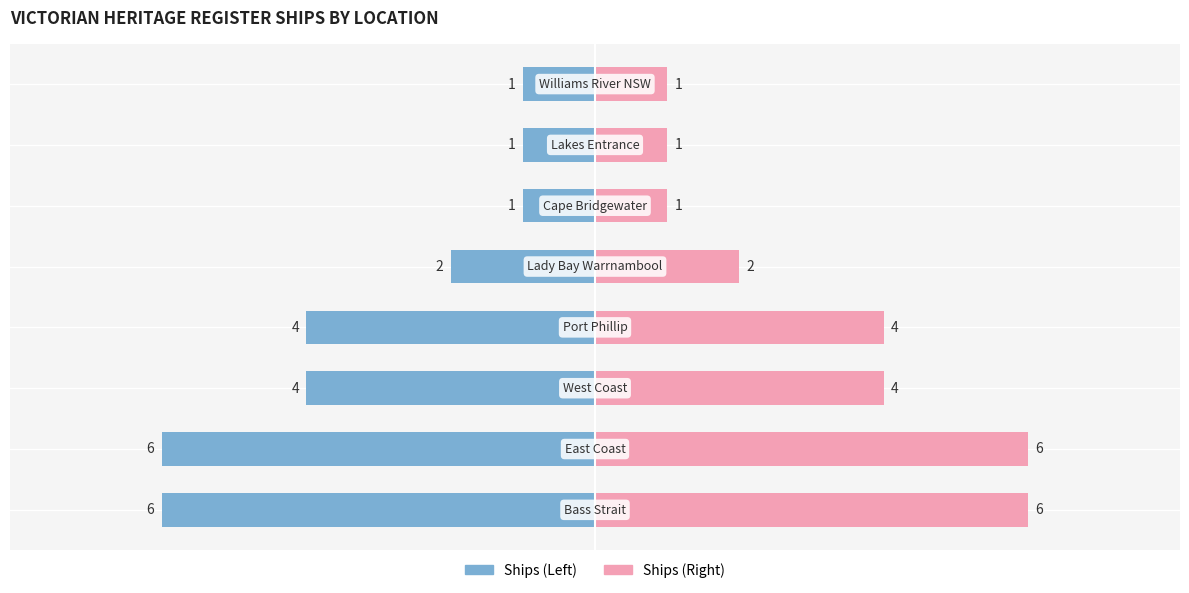

Which series has the largest range (max minus min)?

Ships (Left)